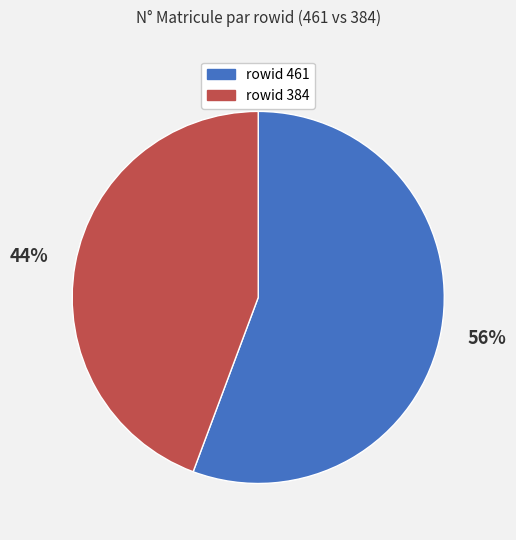

Does any single category account for the majority?

Yes